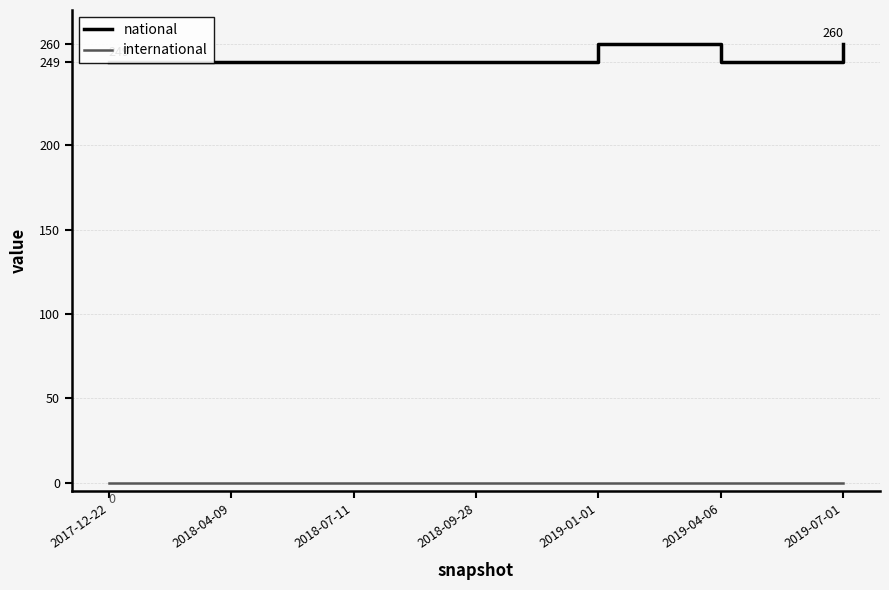

Which label corresponds to the largest value in the chart?

2019-01-01